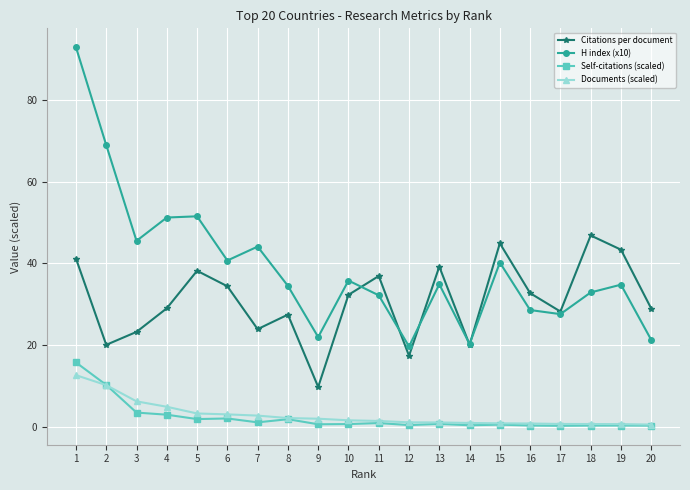

Does the chart display data point markers on the line(s)?

Yes